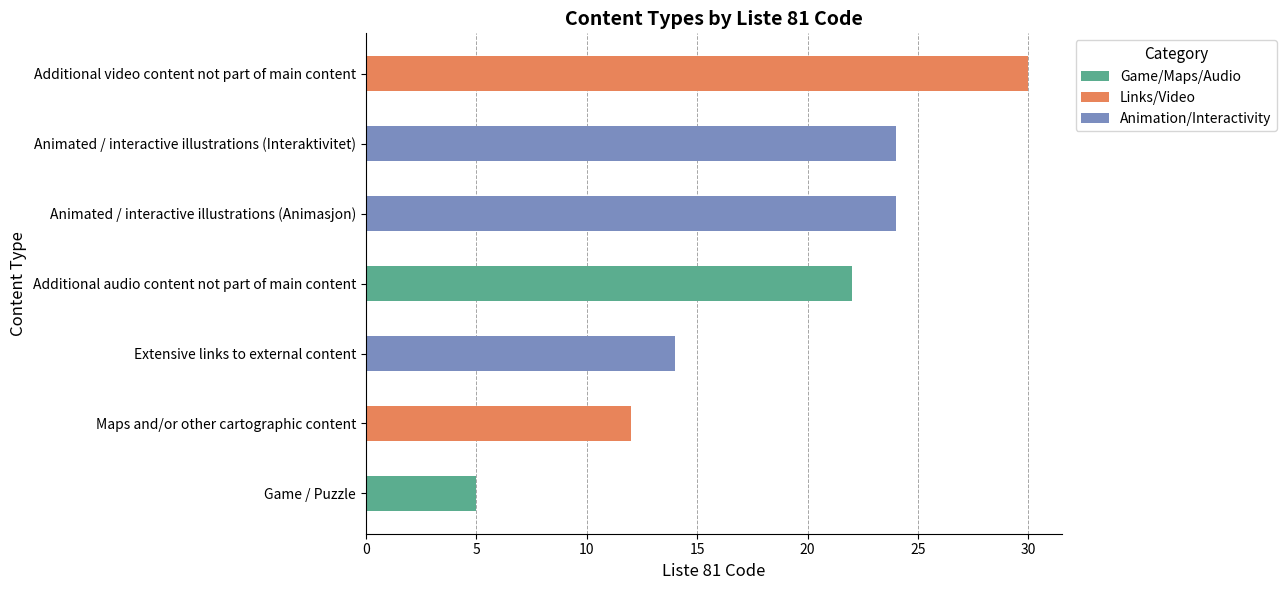

How many data points does each series have?

7